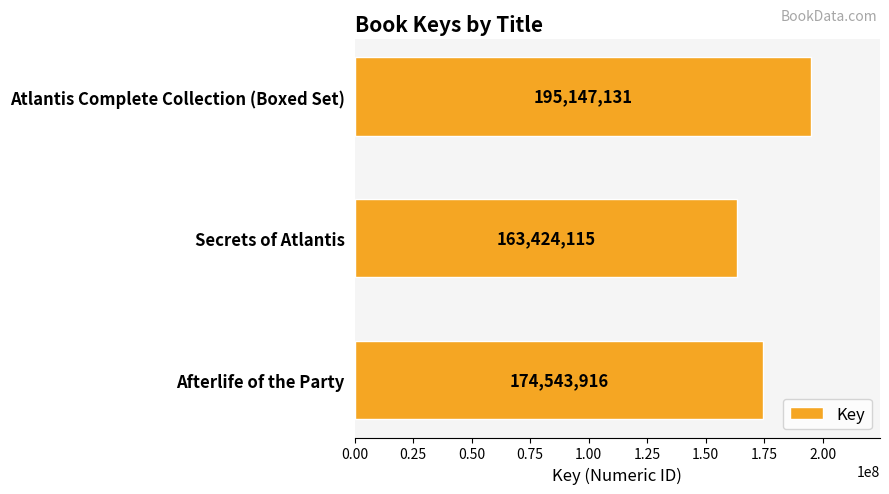

The chart shows a value of 163424115 at Secrets of Atlantis. True or false?

True